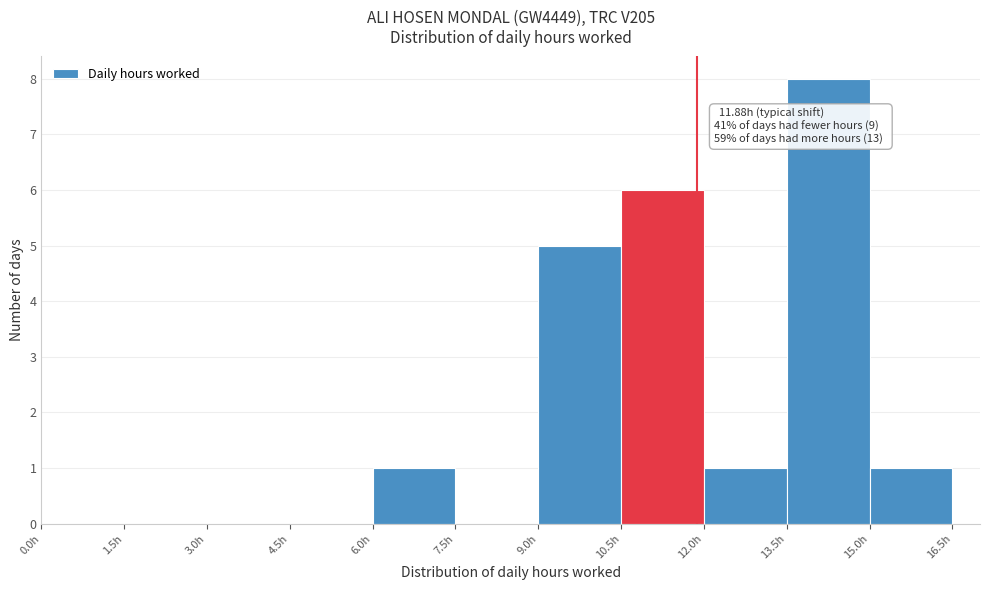

Which range on the x-axis has the tallest bar?

13.5 to 15.0